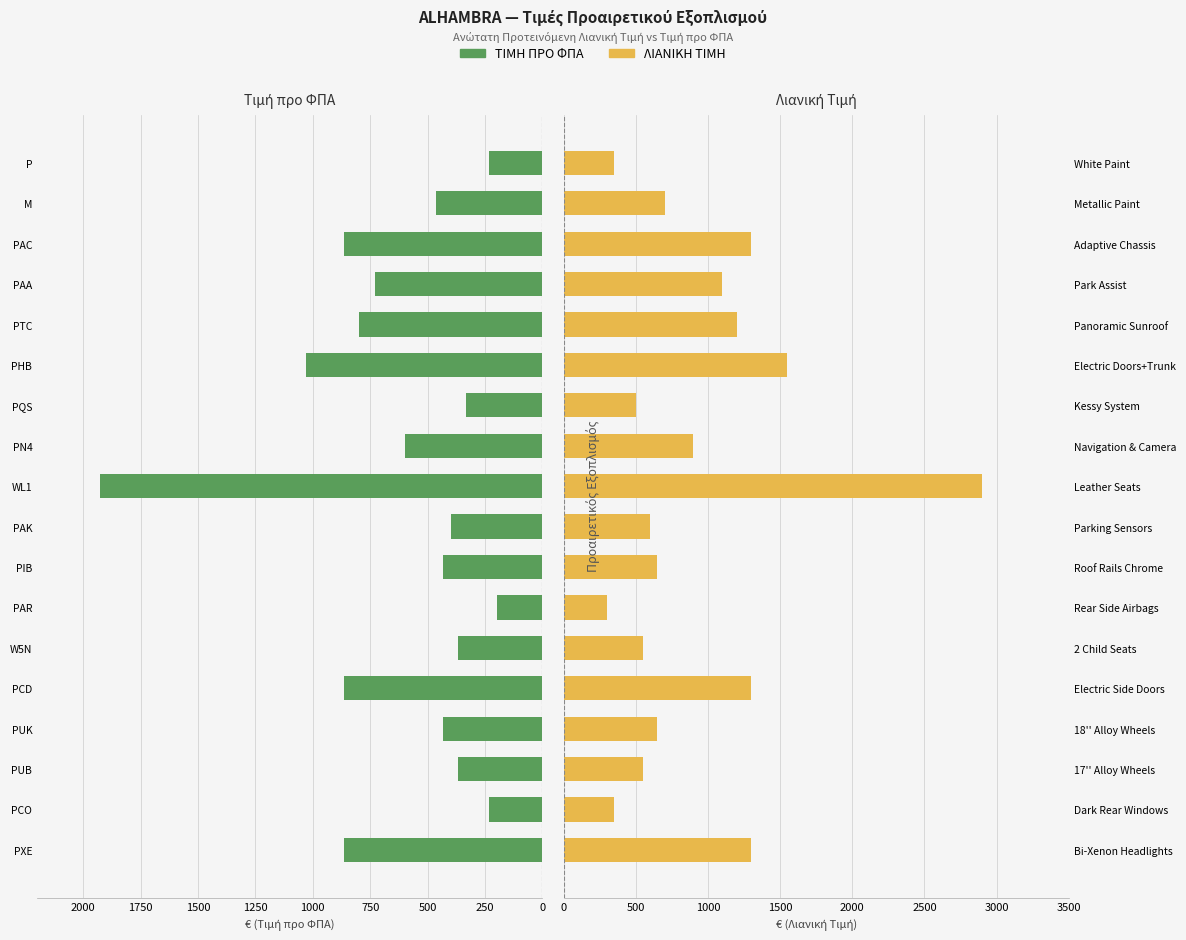

How many values in the ΤΙΜΗ ΠΡΟ ΦΠΑ series exceed 465?

8